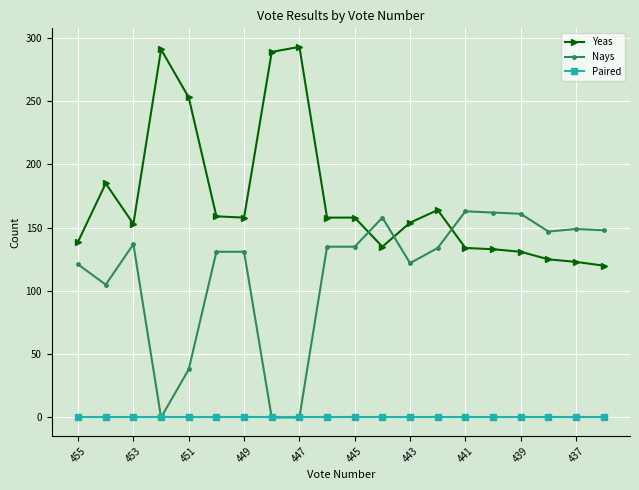

True or false: Nays has more than 0 interior local peaks.

True